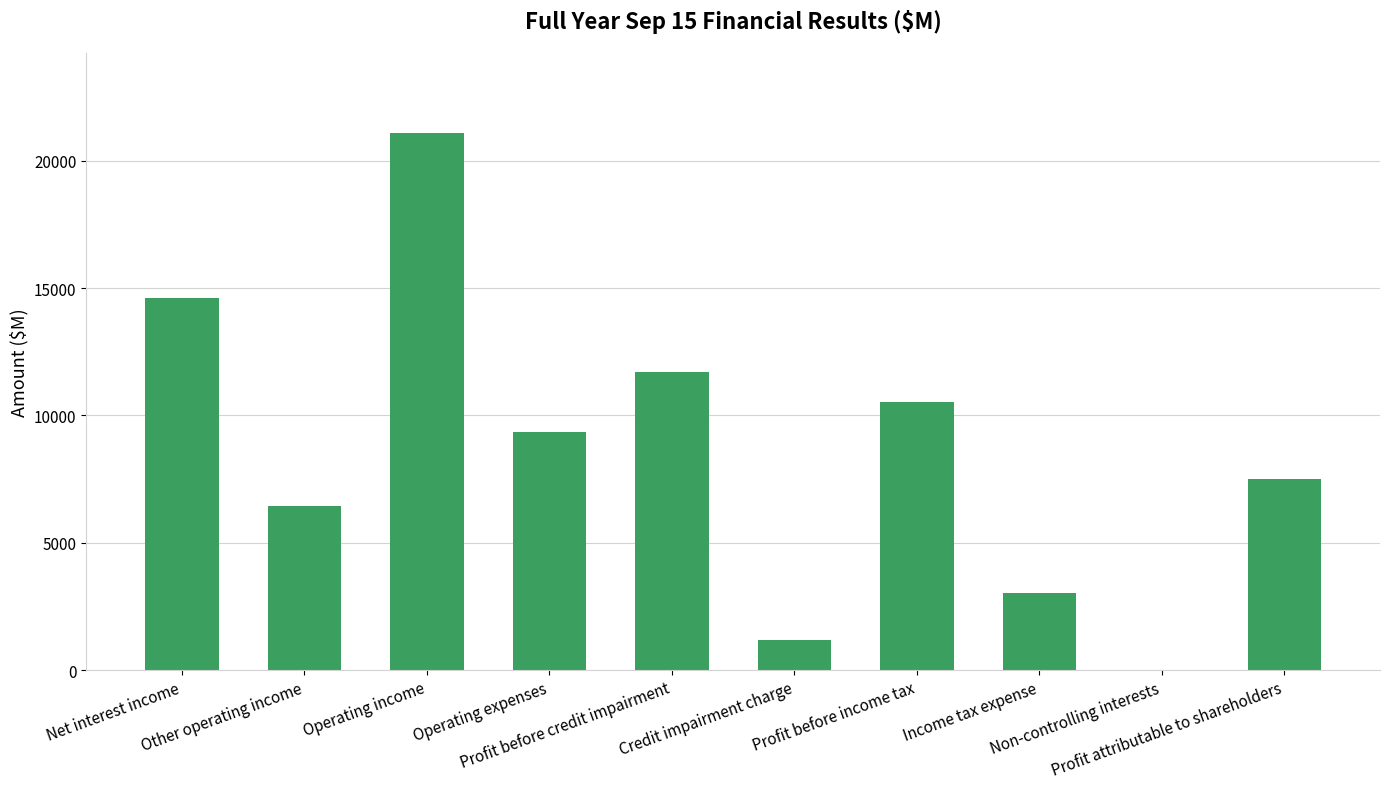

Between Credit impairment charge and Non-controlling interests, which is larger?

Credit impairment charge